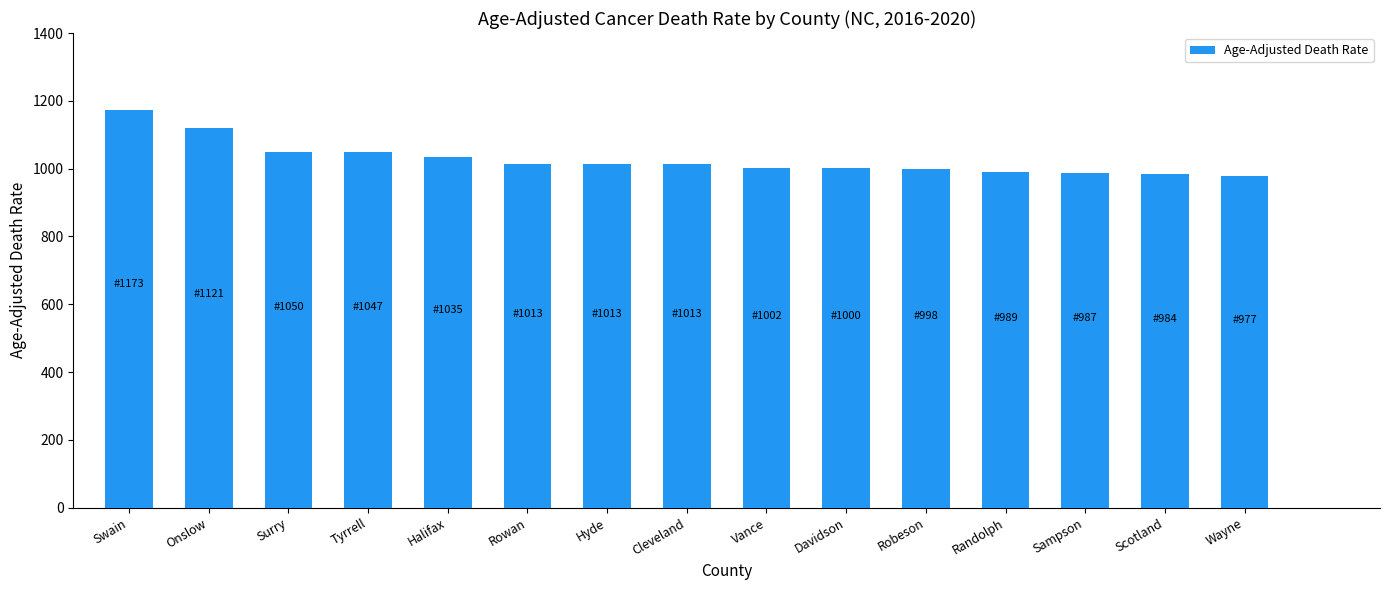

What is the approximate value at Davidson?

1000.9